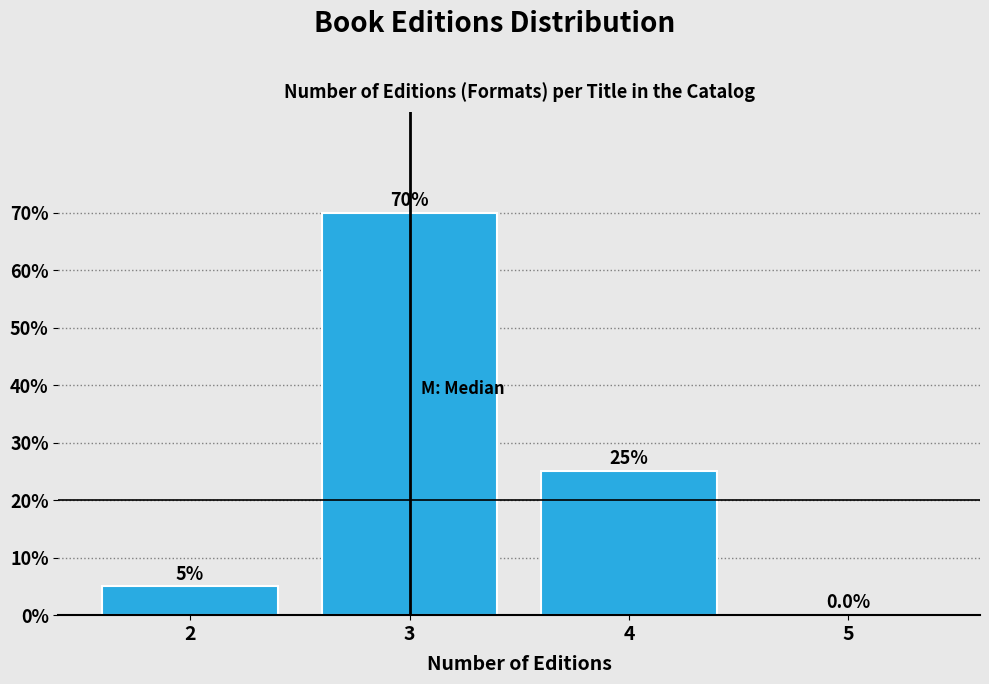

Over which range of the x-axis is the bar tallest?

2.5 to 3.5